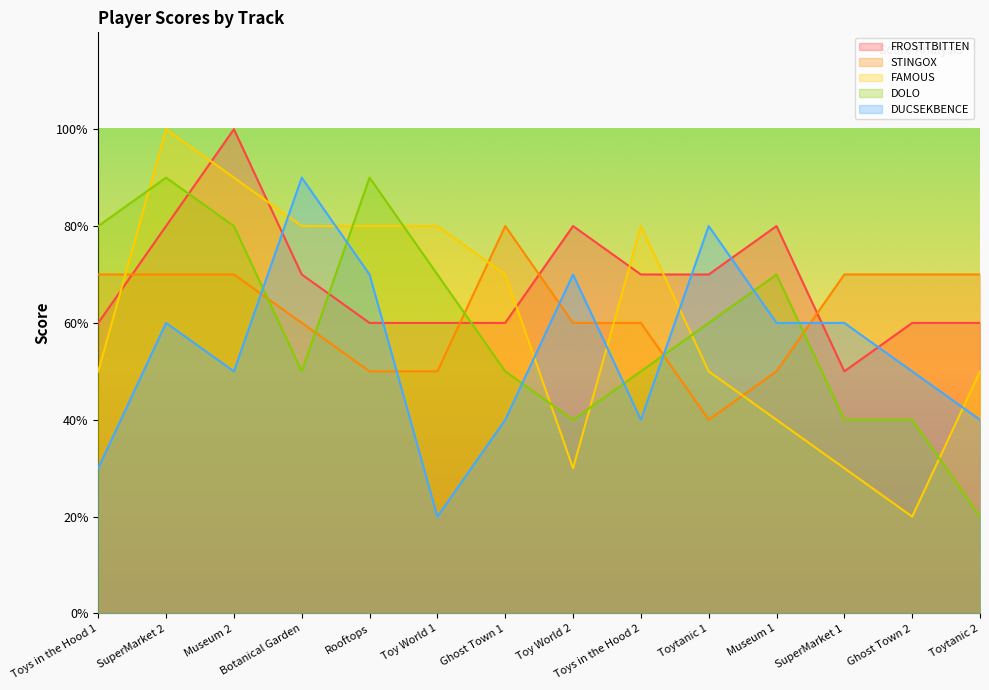

Reading left to right, list all the values displayed in this chart.

FROSTTBITTEN: Toys in the Hood 1=6	SuperMarket 2=8	Museum 2=10	Botanical Garden=7	Rooftops=6	Toy World 1=6	Ghost Town 1=6	Toy World 2=8	Toys in the Hood 2=7	Toytanic 1=7	Museum 1=8	SuperMarket 1=5	Ghost Town 2=6	Toytanic 2=6
STINGOX: Toys in the Hood 1=7	SuperMarket 2=7	Museum 2=7	Botanical Garden=6	Rooftops=5	Toy World 1=5	Ghost Town 1=8	Toy World 2=6	Toys in the Hood 2=6	Toytanic 1=4	Museum 1=5	SuperMarket 1=7	Ghost Town 2=7	Toytanic 2=7
FAMOUS: Toys in the Hood 1=5	SuperMarket 2=10	Museum 2=9	Botanical Garden=8	Rooftops=8	Toy World 1=8	Ghost Town 1=7	Toy World 2=3	Toys in the Hood 2=8	Toytanic 1=5	Museum 1=4	SuperMarket 1=3	Ghost Town 2=2	Toytanic 2=5
DOLO: Toys in the Hood 1=8	SuperMarket 2=9	Museum 2=8	Botanical Garden=5	Rooftops=9	Toy World 1=7	Ghost Town 1=5	Toy World 2=4	Toys in the Hood 2=5	Toytanic 1=6	Museum 1=7	SuperMarket 1=4	Ghost Town 2=4	Toytanic 2=2
DUCSEKBENCE: Toys in the Hood 1=3	SuperMarket 2=6	Museum 2=5	Botanical Garden=9	Rooftops=7	Toy World 1=2	Ghost Town 1=4	Toy World 2=7	Toys in the Hood 2=4	Toytanic 1=8	Museum 1=6	SuperMarket 1=6	Ghost Town 2=5	Toytanic 2=4